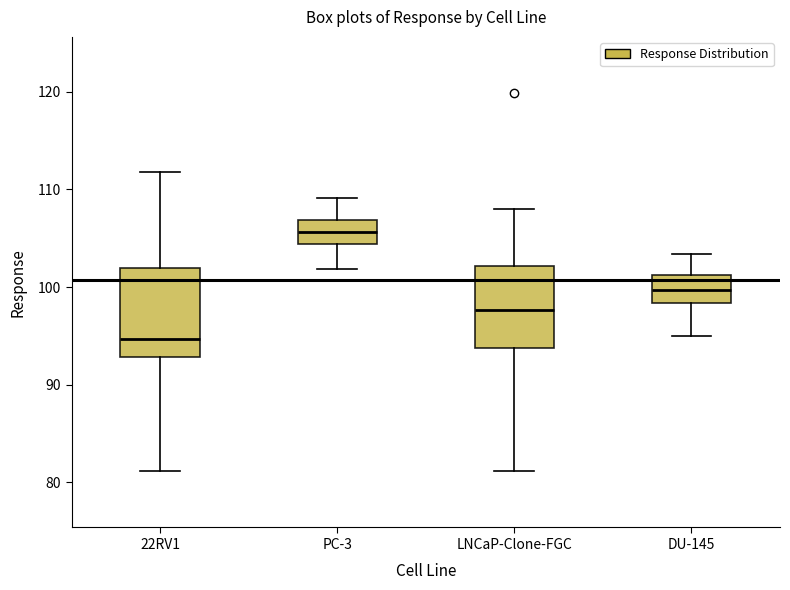

Where does the upper whisker of the box for 22RV1 end on the y-axis? The values are not printed on the chart, so give them approximately, as read against the axis.

112